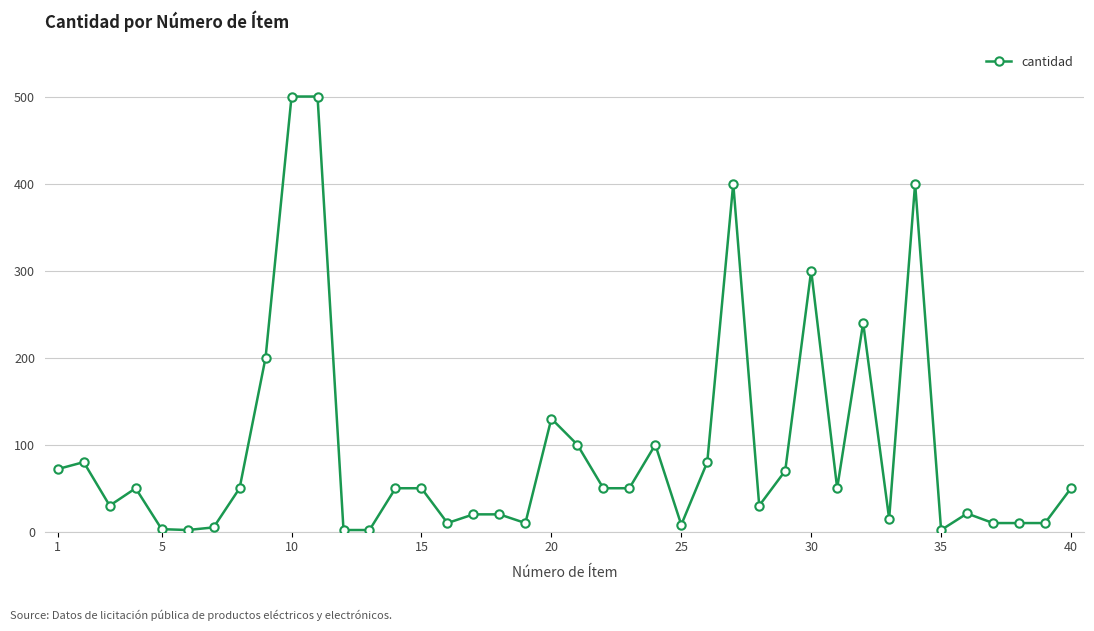

Is this an area chart (filled region under the line)?

No